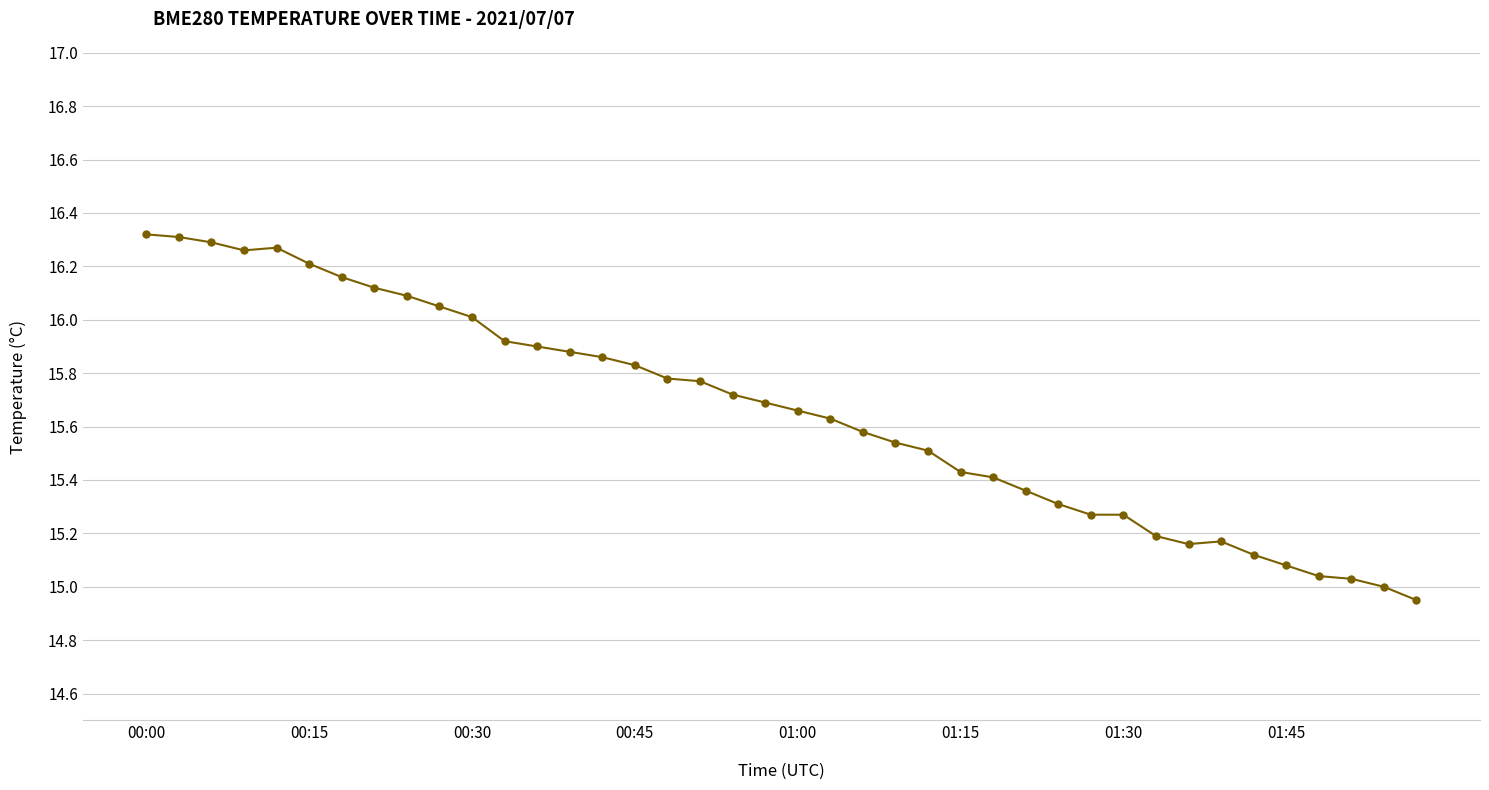

How many lines are shown in the chart?

1